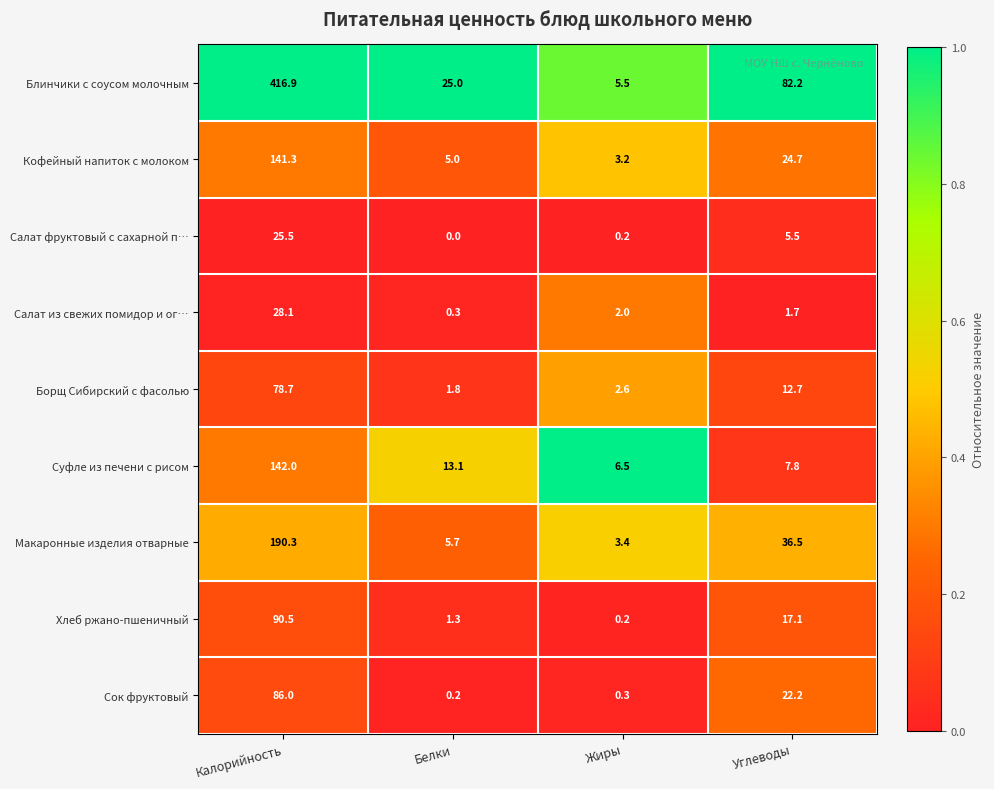

The value of Блинчики с соусом молочным at Белки is 25.0. True or false?

True